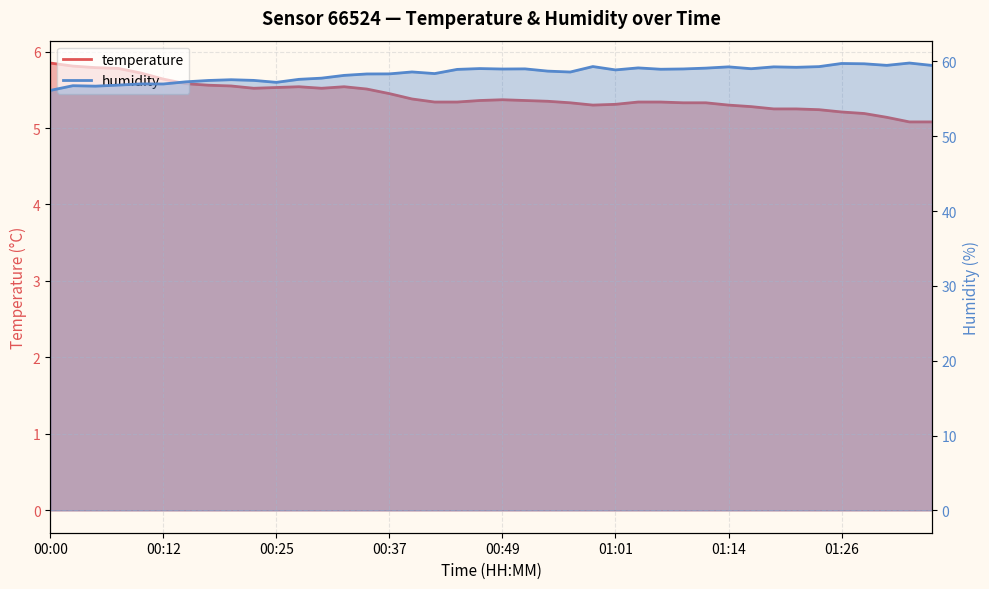

Which series changed the most between 01:06 and 01:28?

humidity